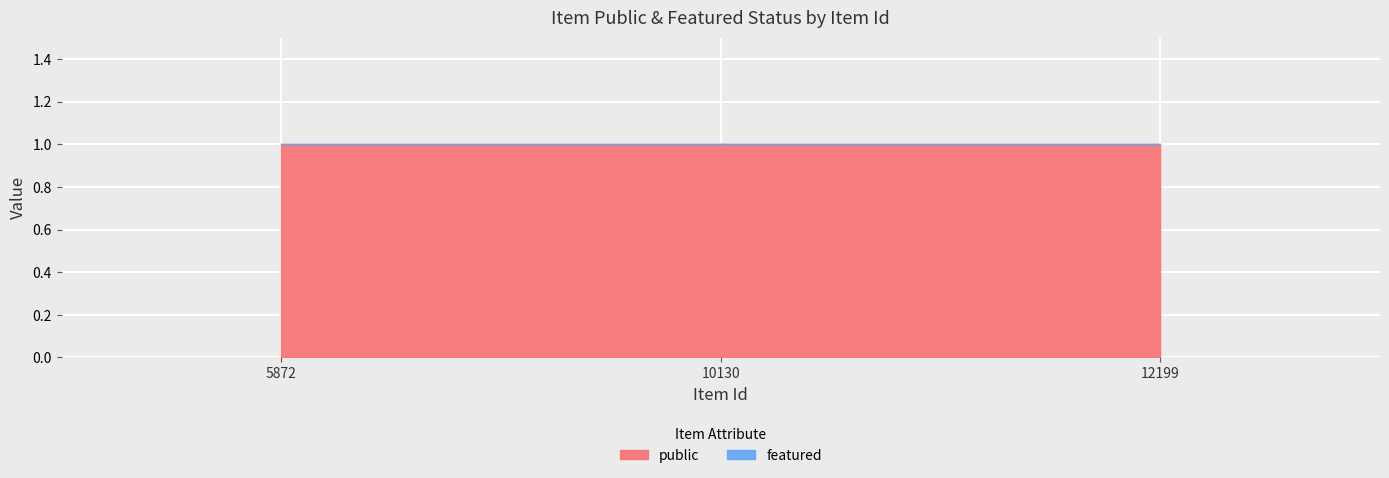

What is the total value across all series at 10130?

1